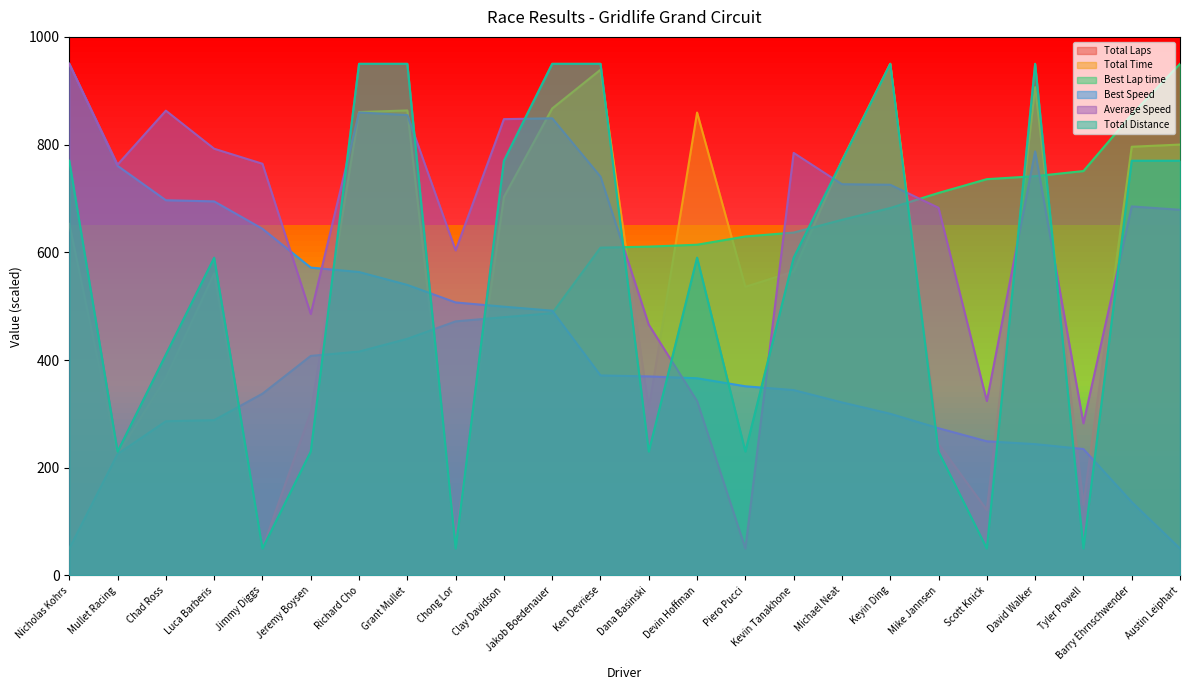

Which has a higher value, Ken Devriese or Jakob Boedenauer?

Ken Devriese